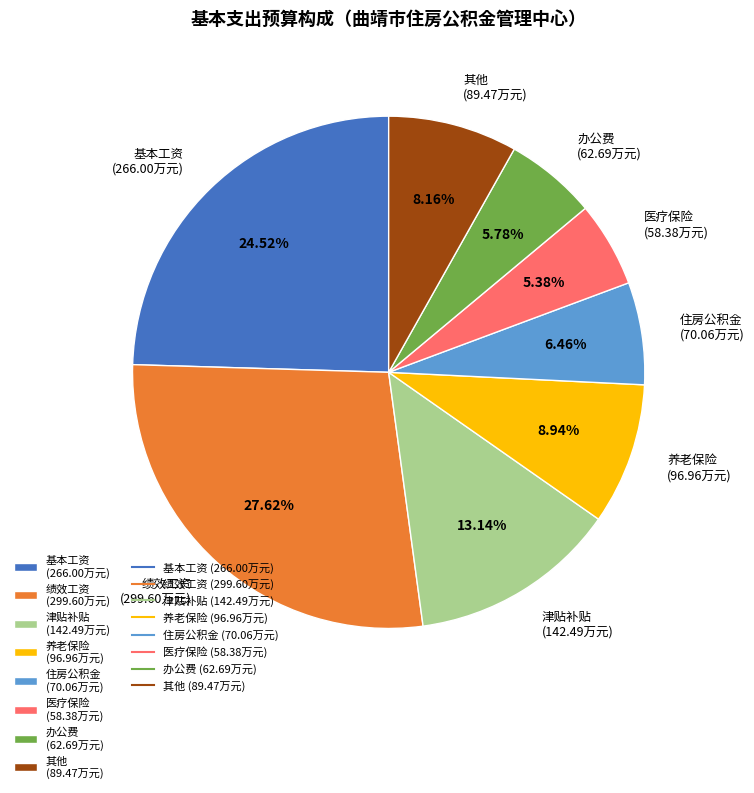

Combined, do 养老保险 (96.96万元) and 津贴补贴 (142.49万元) account for over 50%?

No